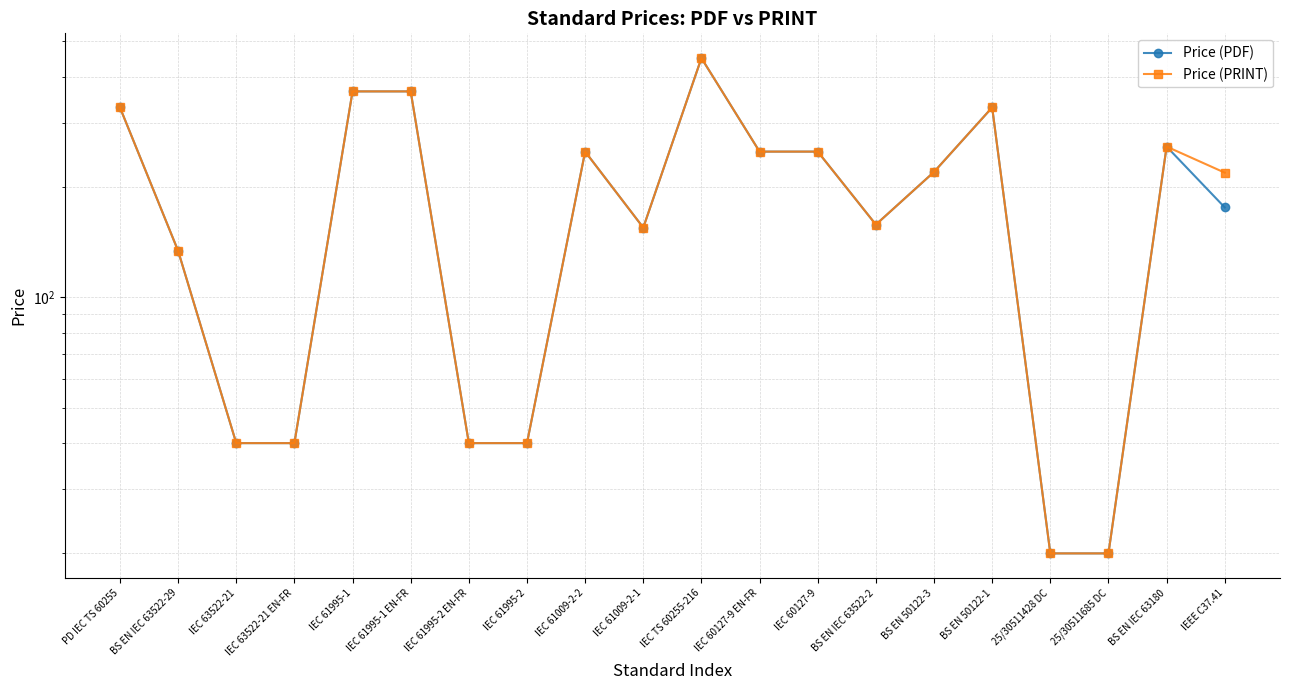

True or false: Price (PDF) has more than 1 interior local peaks.

True